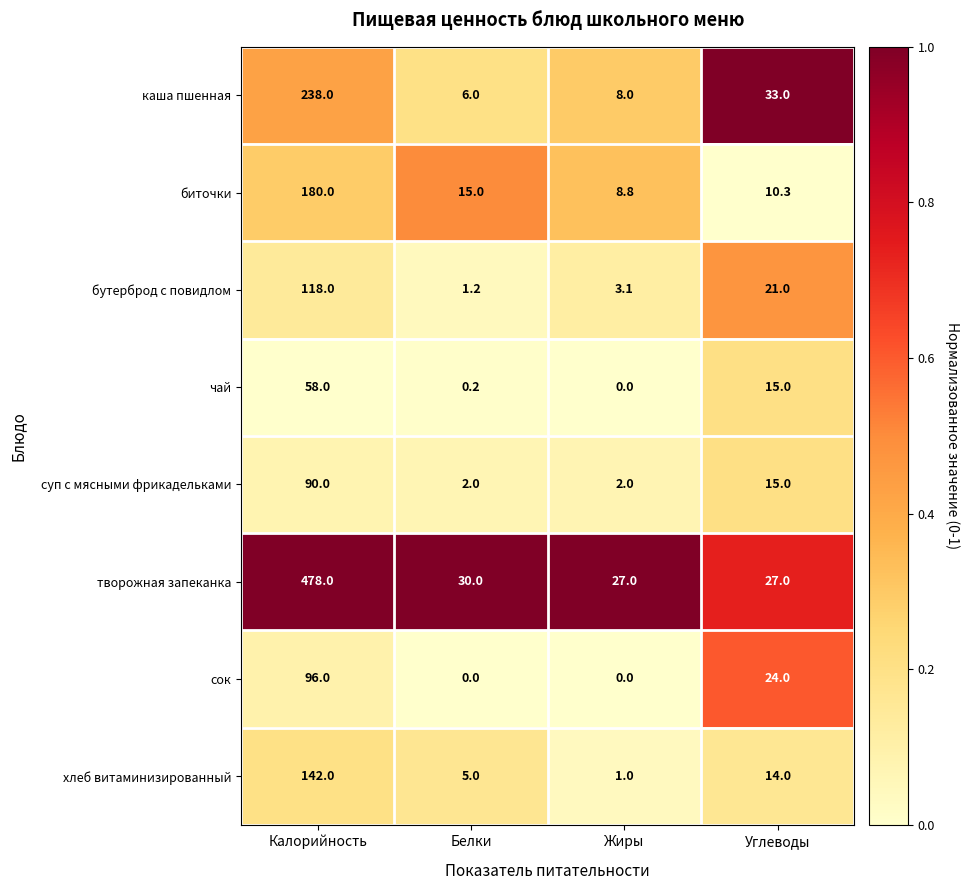

Where is чай nearest to the value 29?

Углеводы